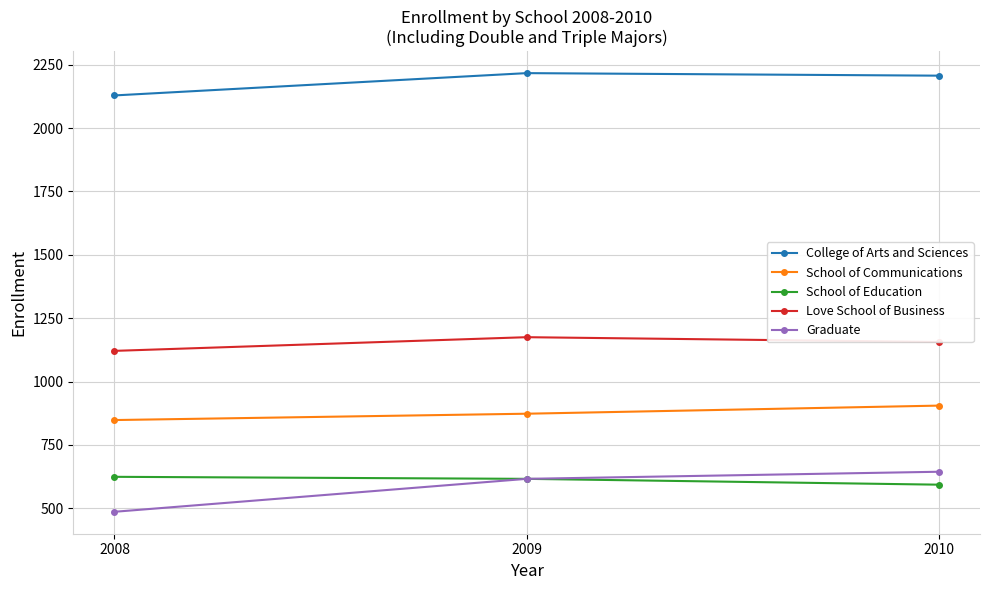

What is the maximum value for Graduate?

644